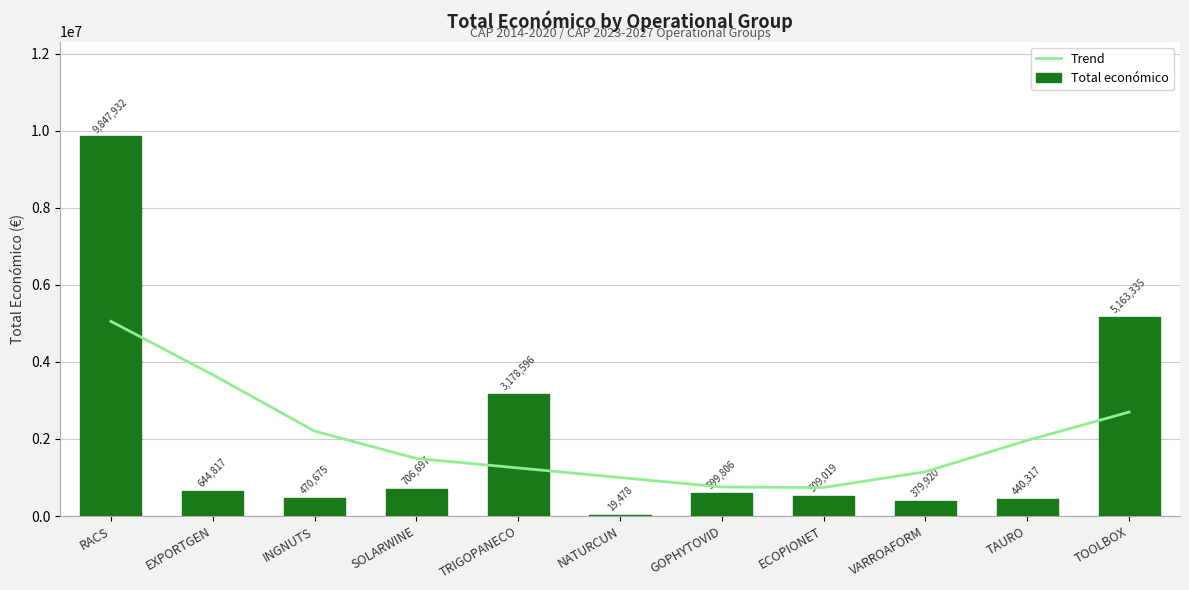

At which category is the sum across all series the highest?

RACS